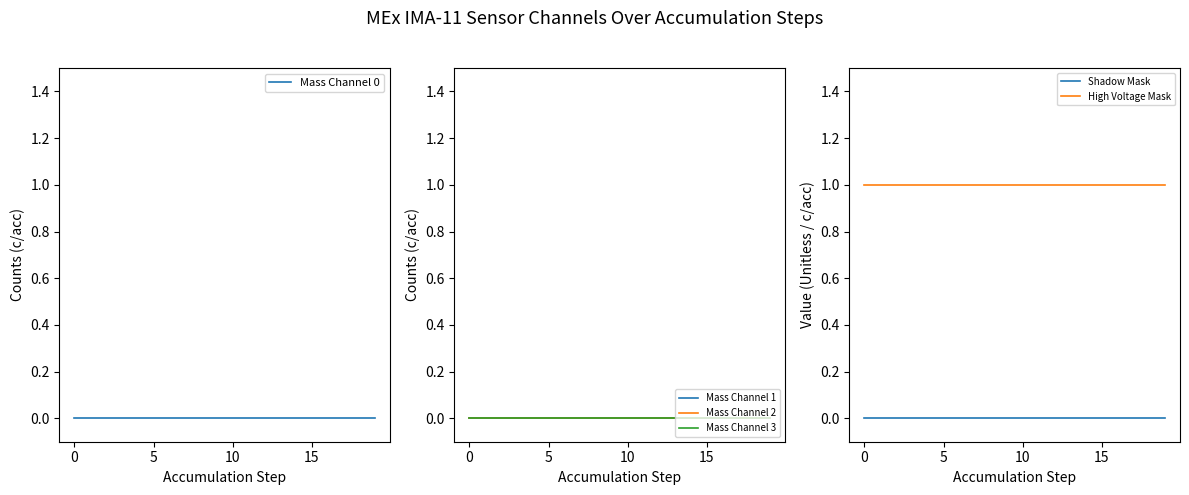

True or false: Mass Channel 0 and Shadow Mask intersect in this chart.

False